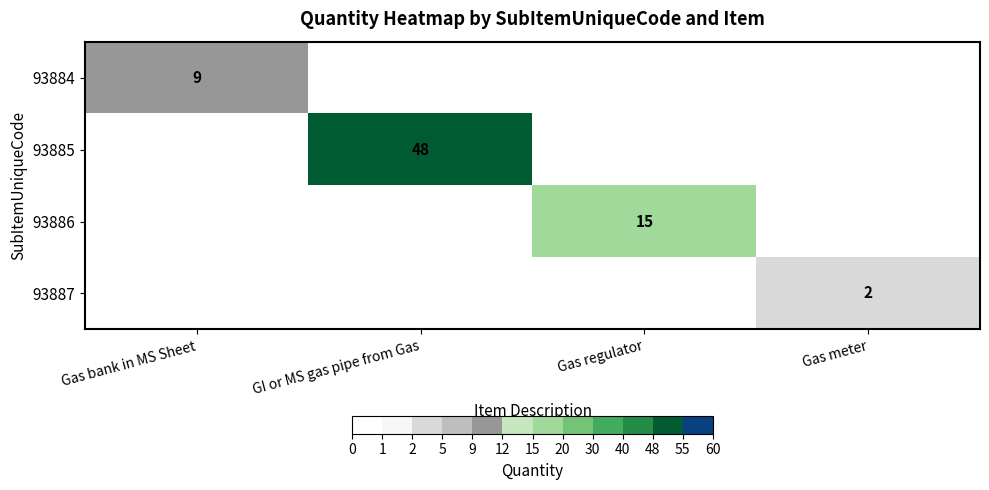

What is the total value across all series at Gas bank in MS Sheet?

9